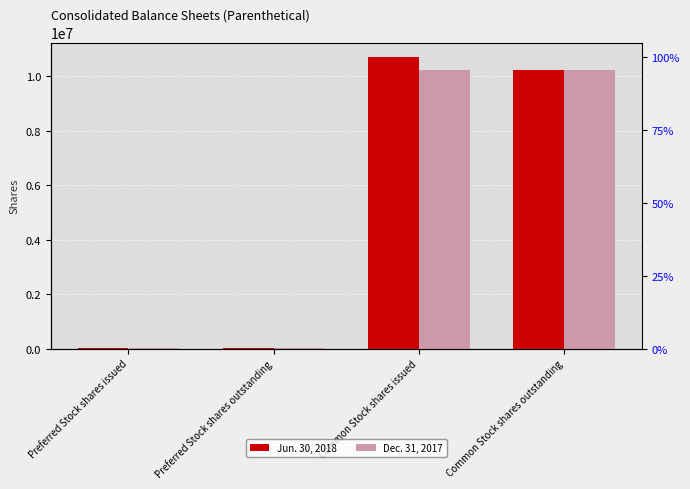

What is the highest value of the Dec. 31, 2017 series?

10244394